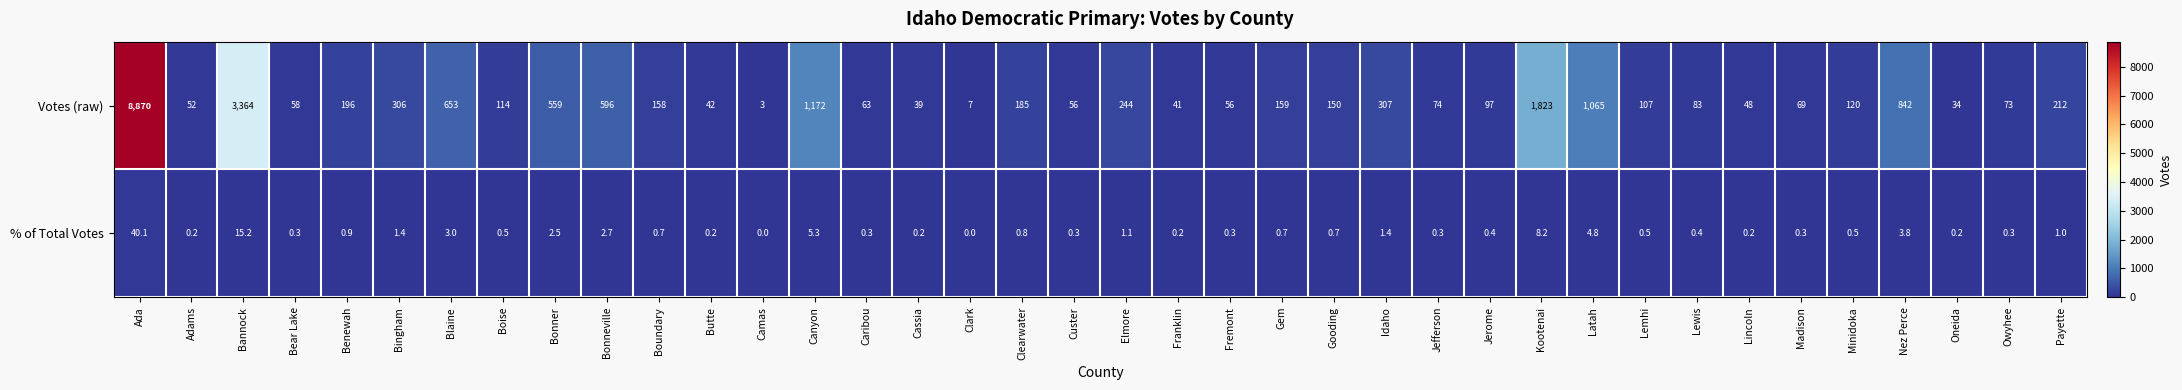

How many distinct data groups are displayed?

2